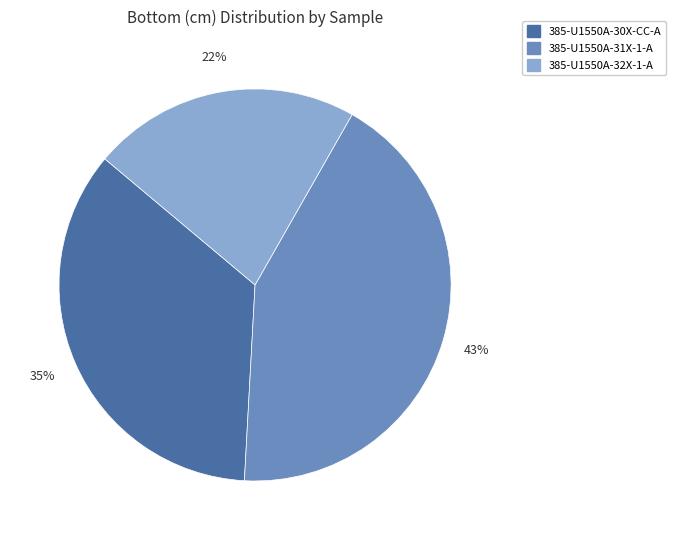

Count the number of slices in the pie.

3